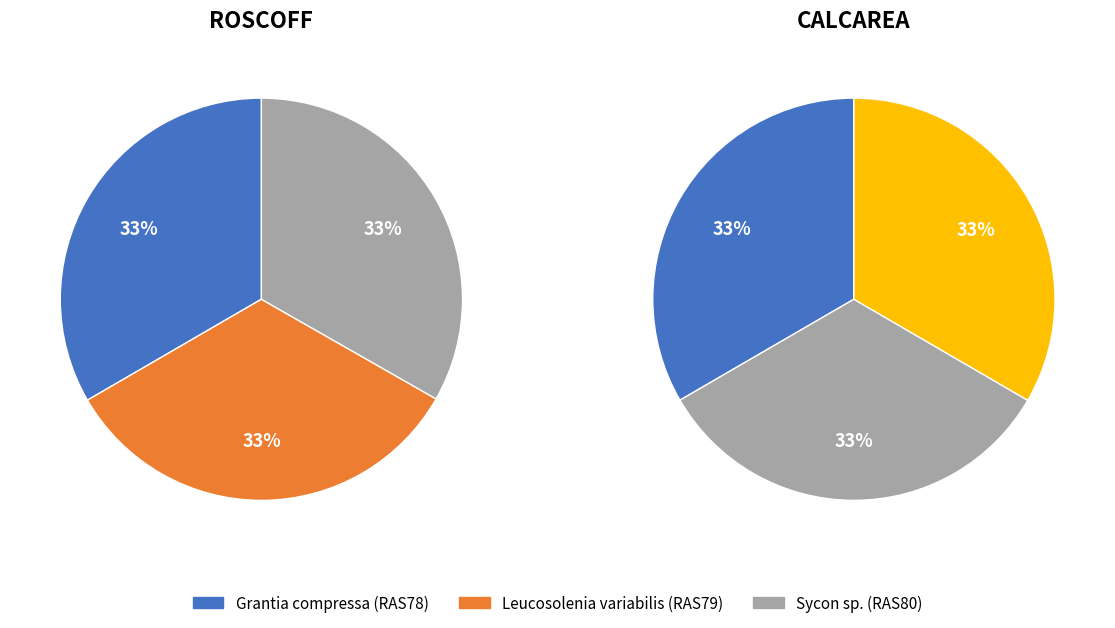

Does Leucosolenia variabilis represent more than half of the total?

No